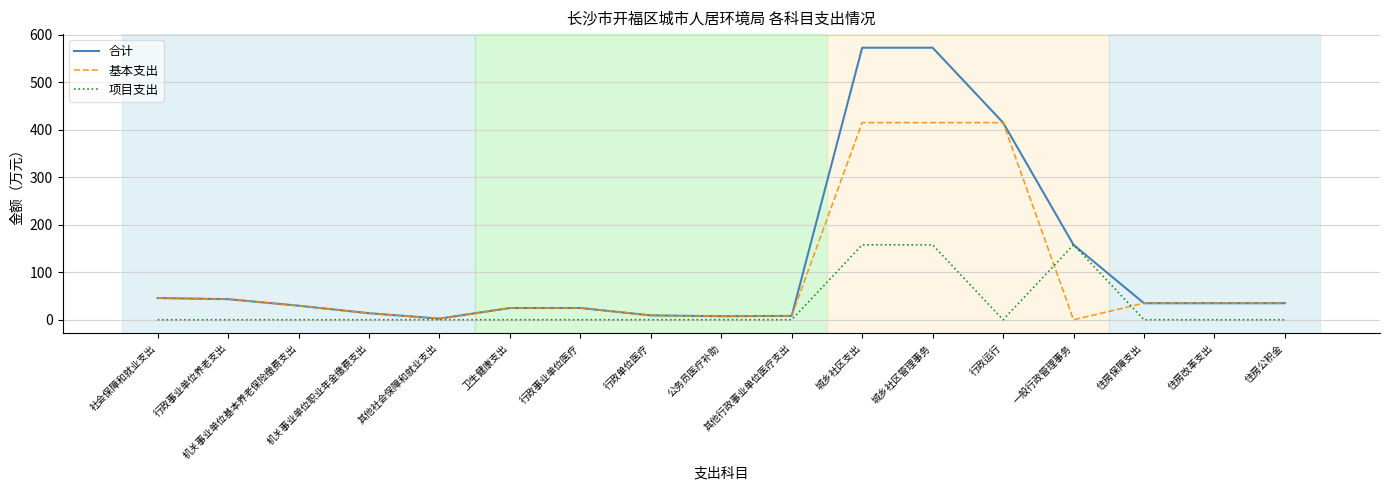

The value of 基本支出 at 行政运行 is 415.1. True or false?

True